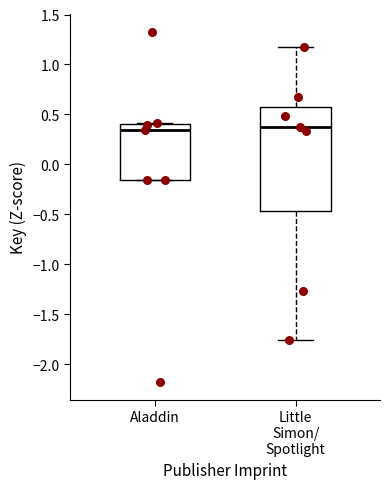

Comparing the boxes themselves (not the whiskers), which one is the tallest?

Little Simon/ Spotlight